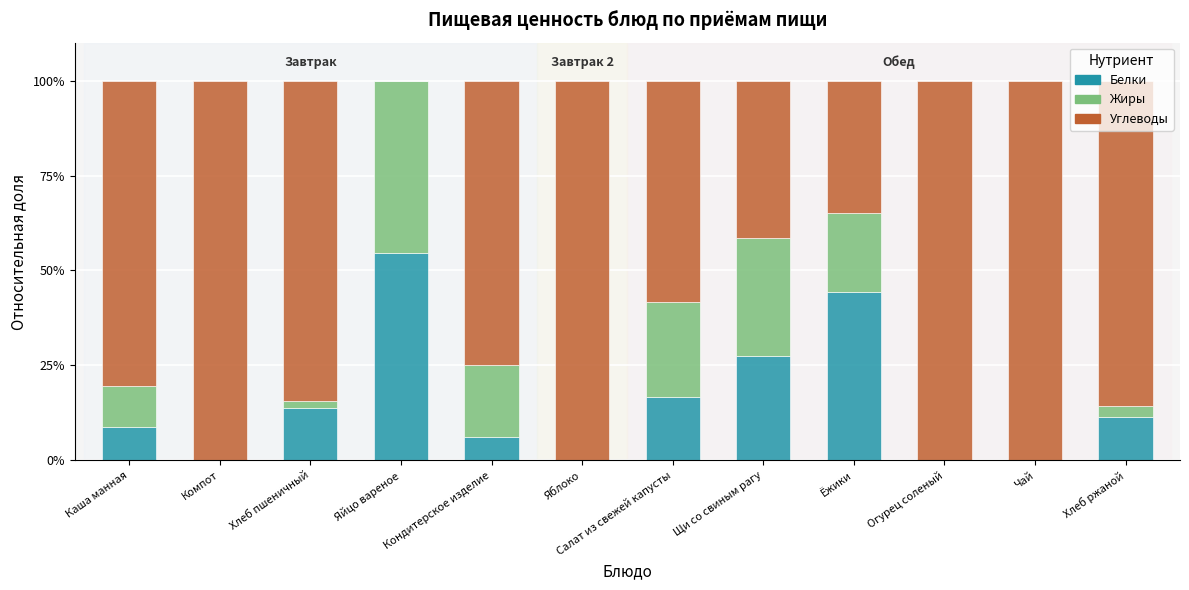

Are the bars grouped side by side (vs. stacked)?

No